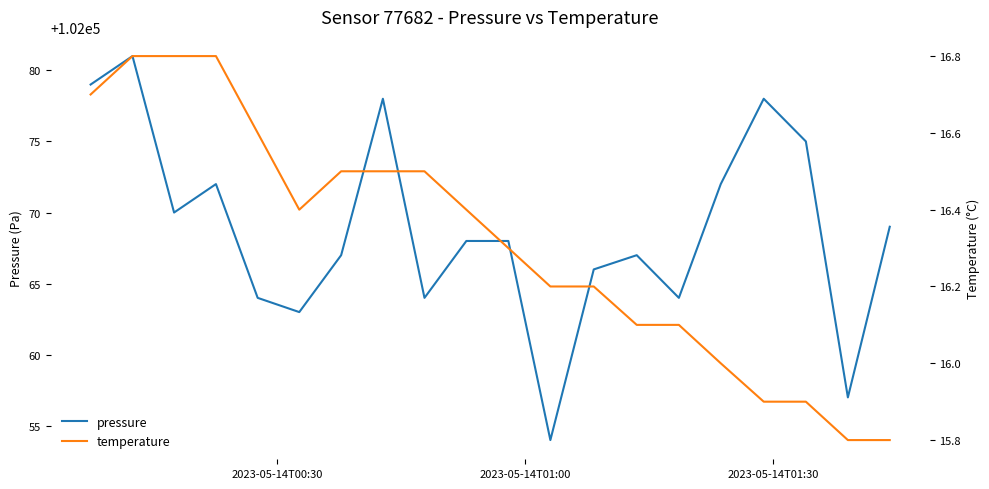

Is it true that pressure equals 62657.7 at 2023-05-14T01:00?

False